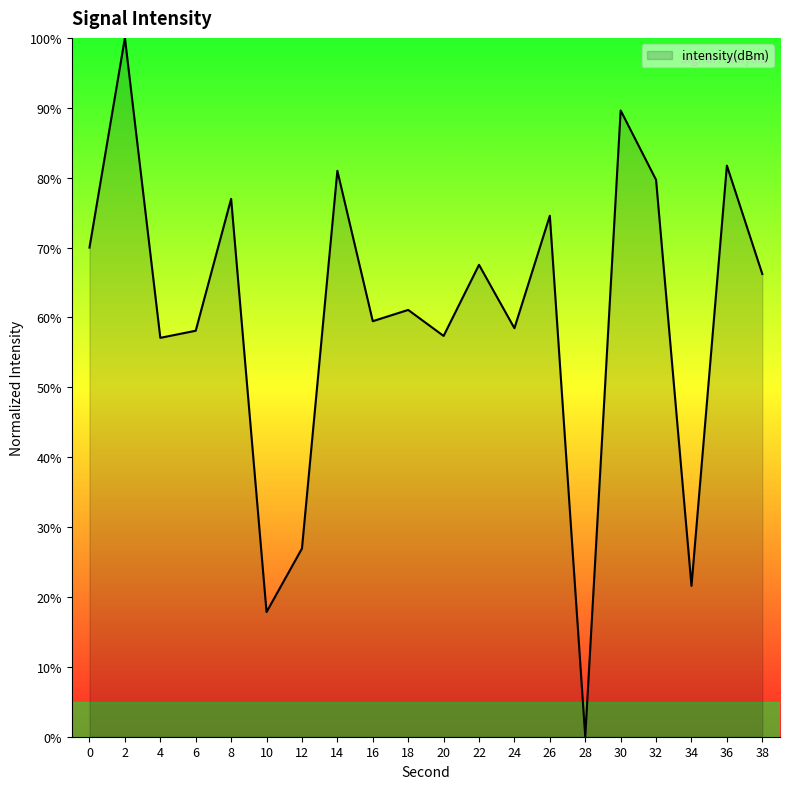

What is the difference between the maximum and minimum values?

100.0